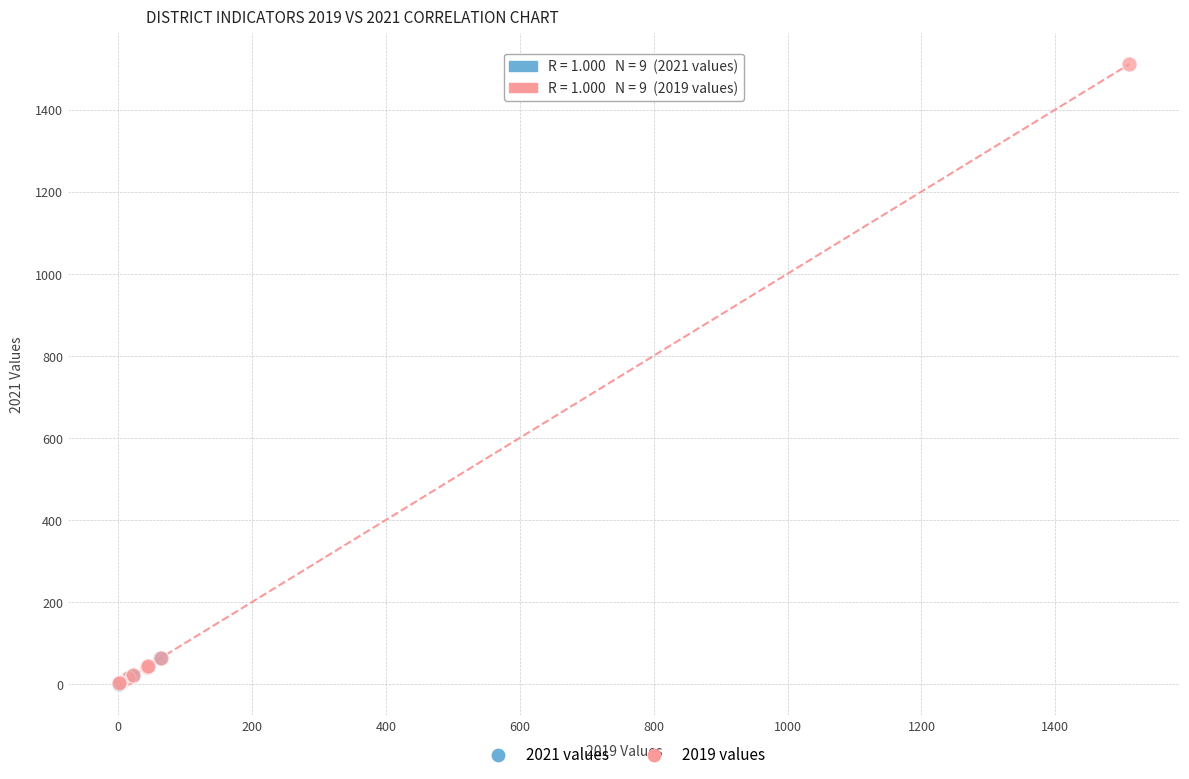

Which series has the widest spread of Y values?

2019 values